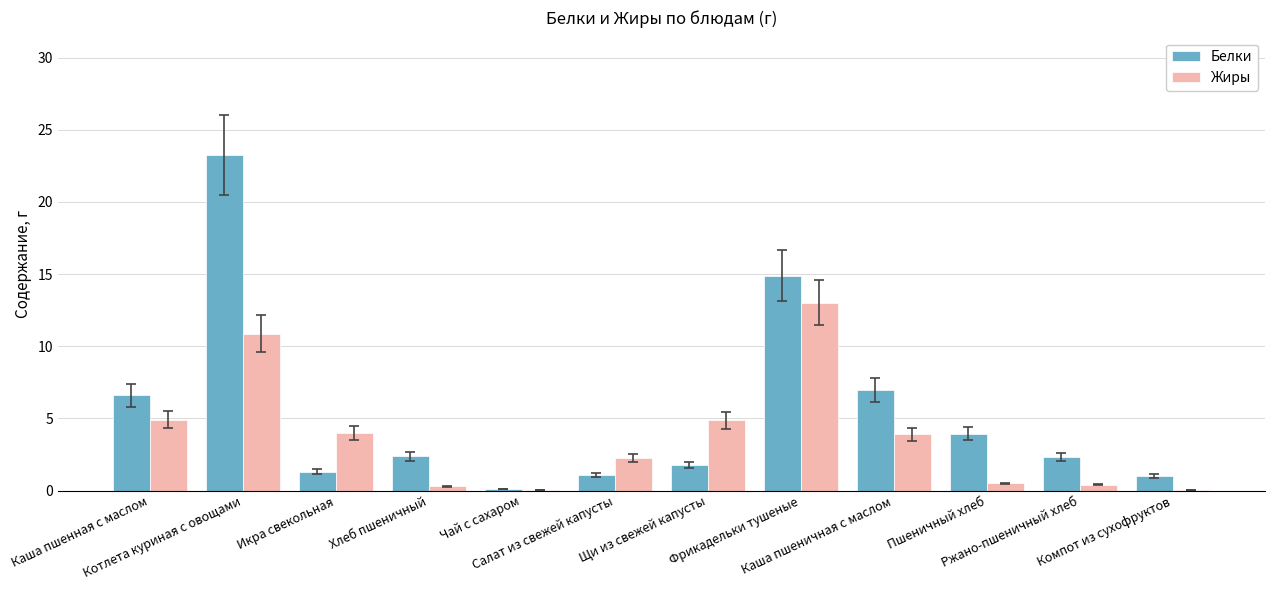

The value of Белки at Каша пшенная с маслом is 6.6. True or false?

True